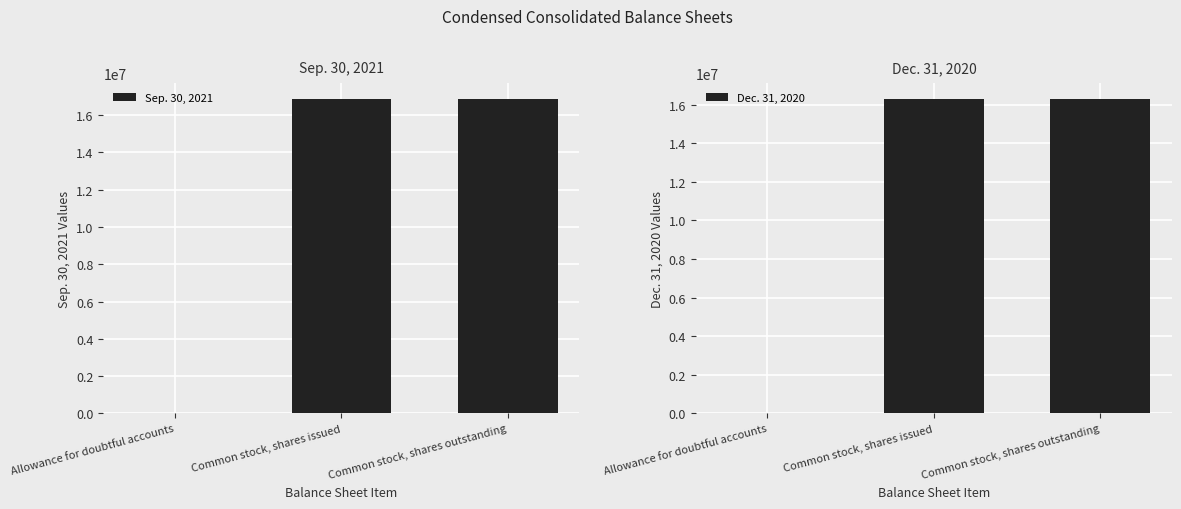

True or false: Sep. 30, 2021 has a value of 9 at Allowance for doubtful accounts.

False